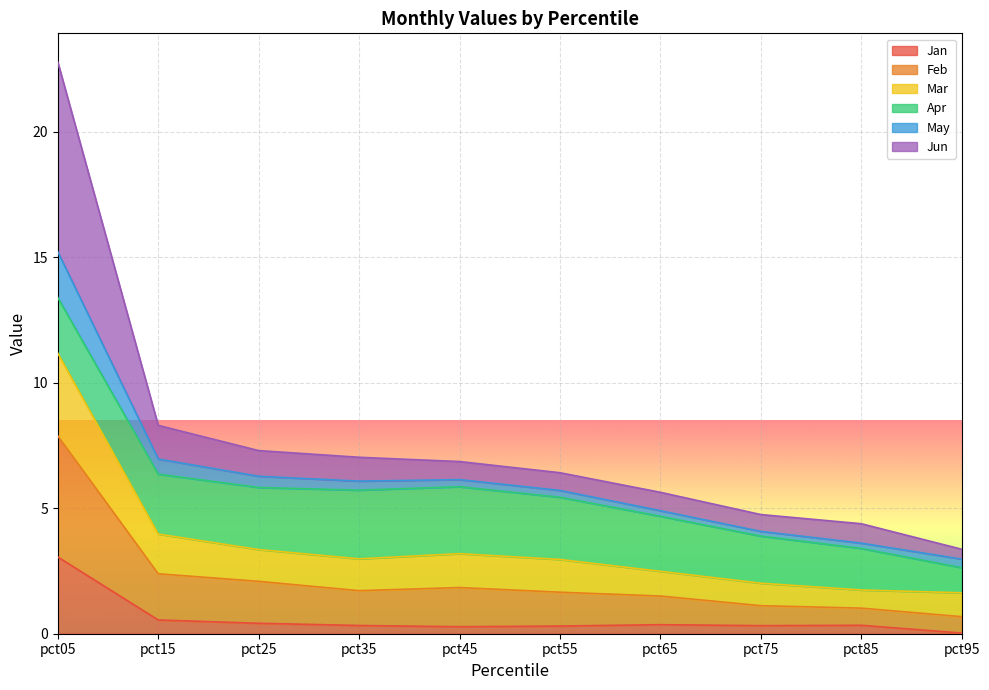

What is the total value across all series at pct15?

8.3